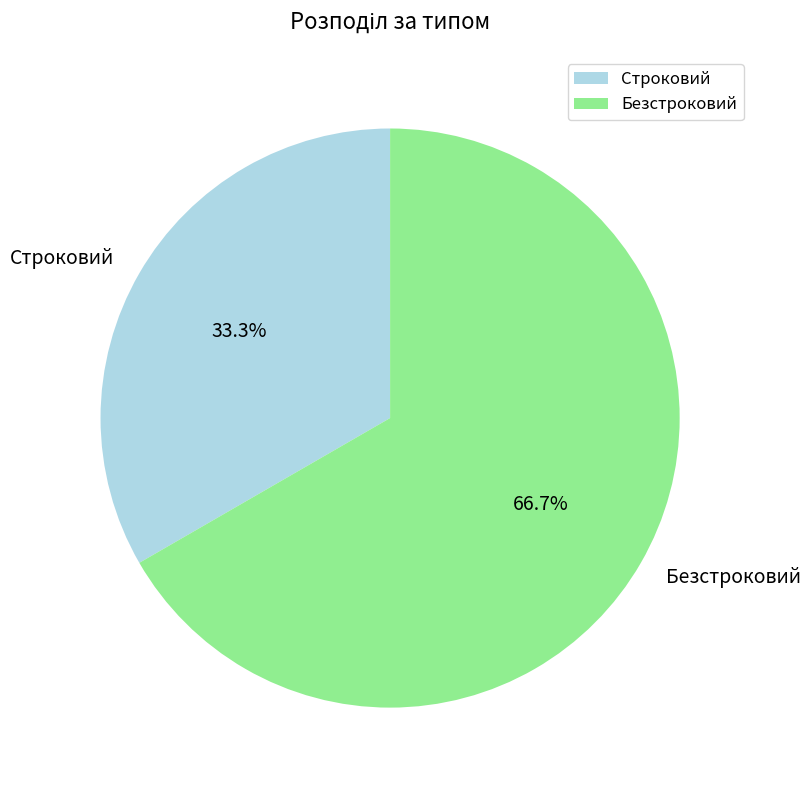

Approximately how many times larger is the value at Безстроковий compared to Строковий?

2.0